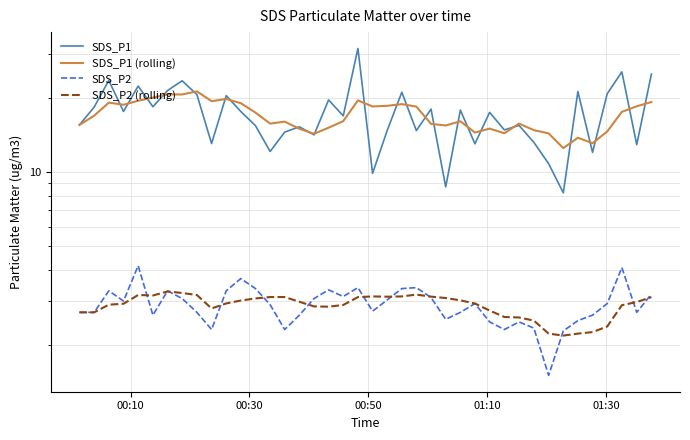

At how many categories does at least one series exceed 25?

2